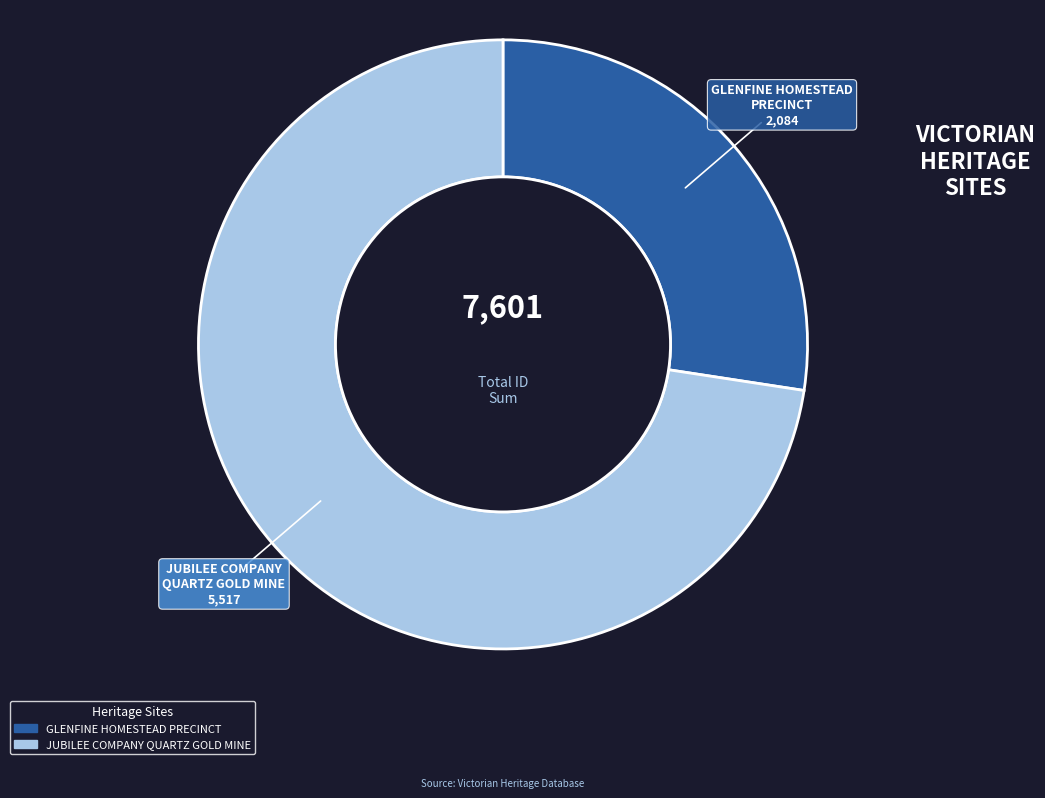

Rank the categories by value from lowest to highest.

GLENFINE HOMESTEAD PRECINCT, JUBILEE COMPANY QUARTZ GOLD MINE